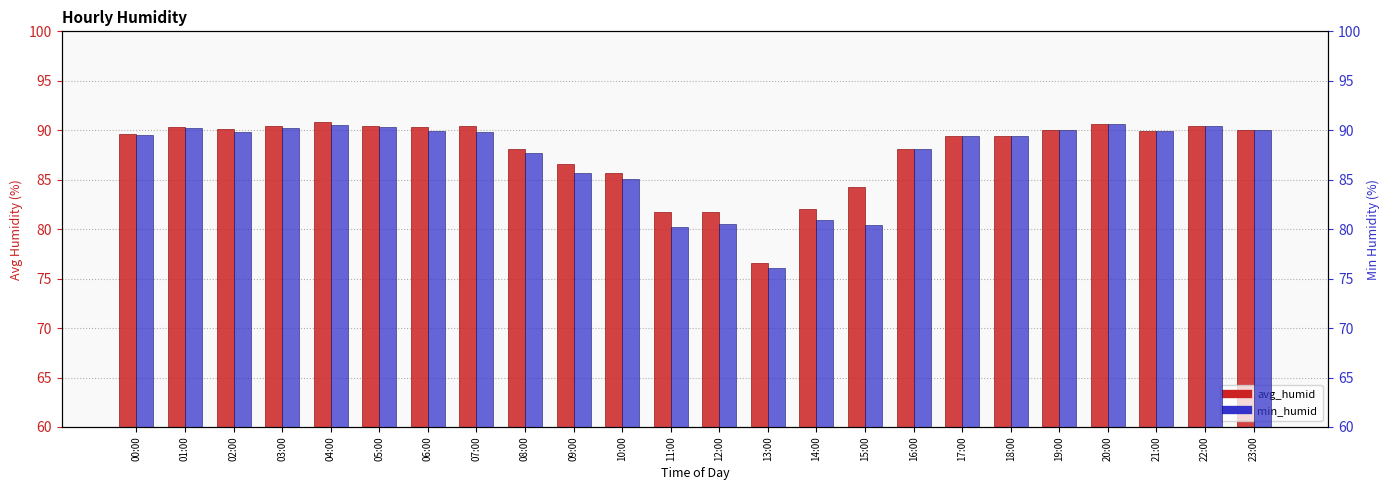

List the series in order of their overall mean, highest first.

avg_humid, min_humid